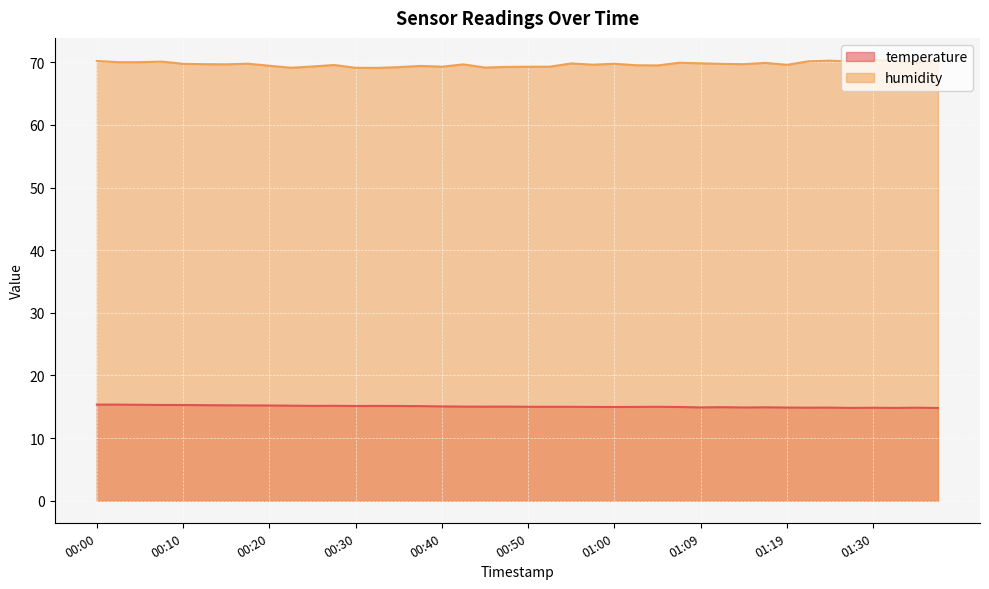

What is the sum of the temperature values at 00:45 and 00:13?

30.3